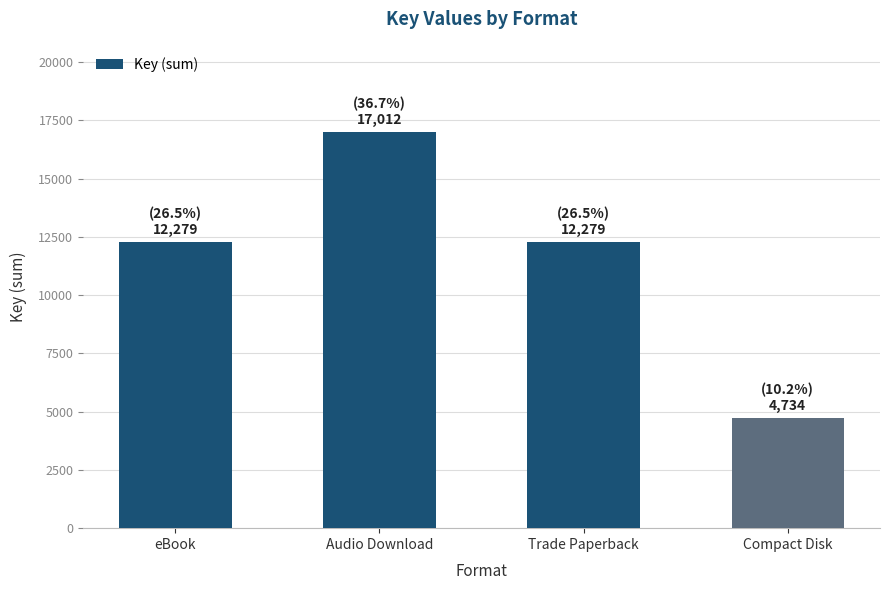

Is it true that the value at Audio Download is 7396?

False